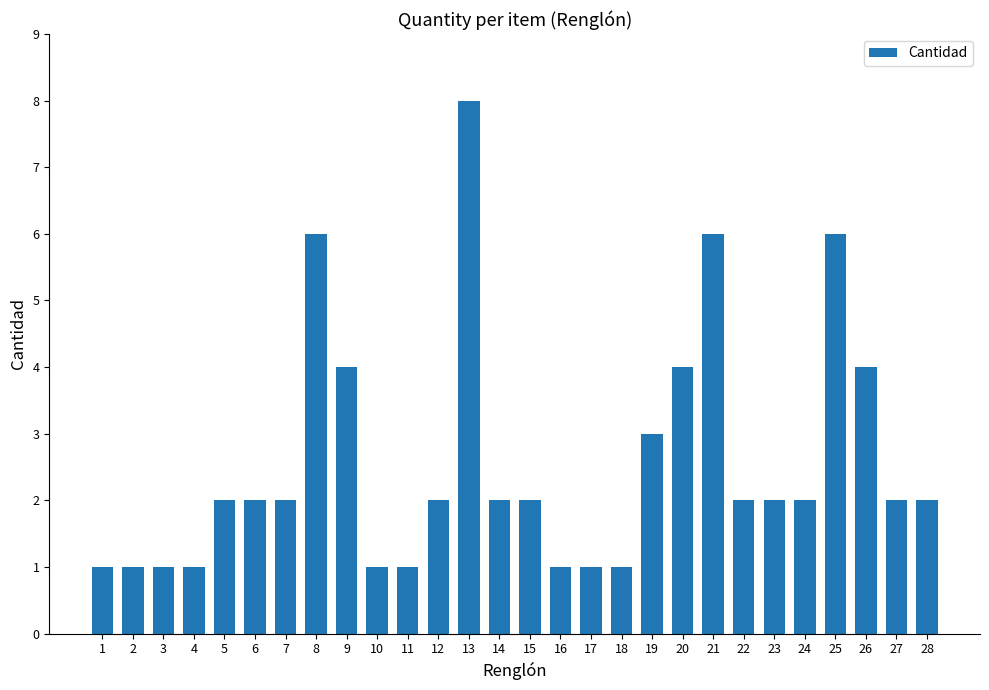

What is the value of the 23rd bar from the left?

2